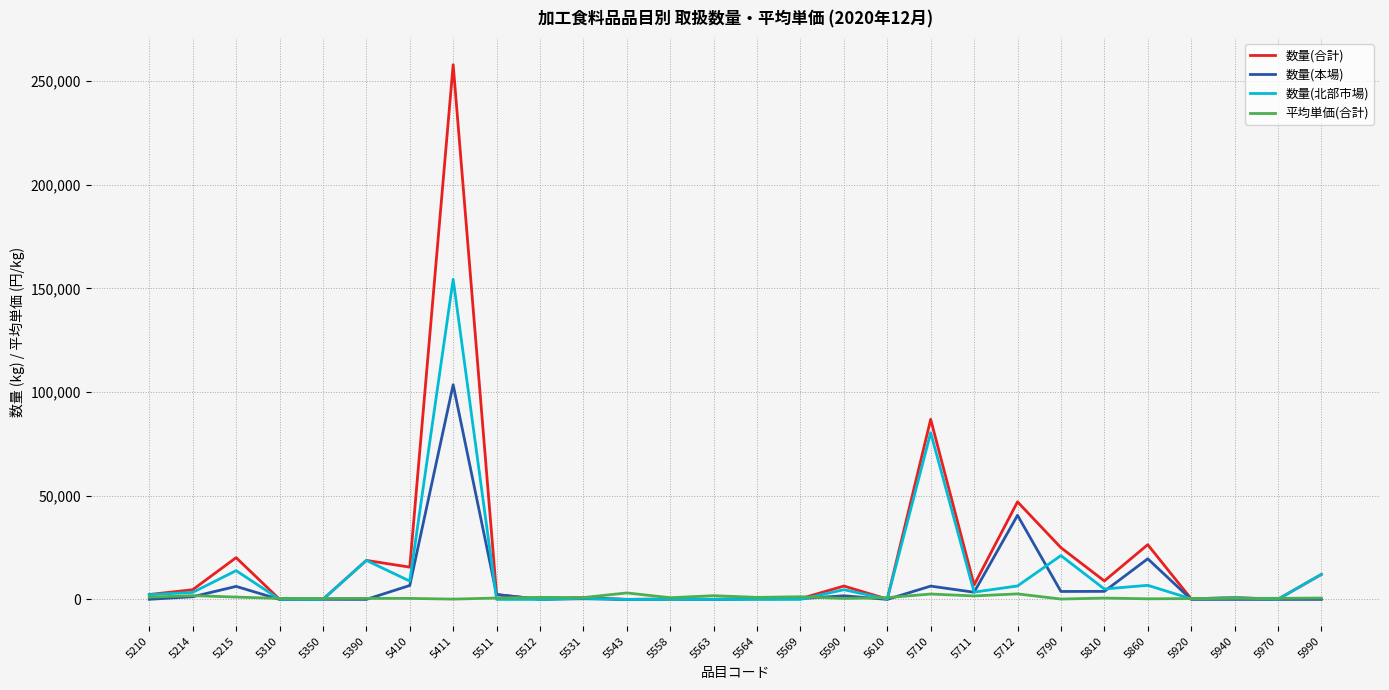

Rank the series by their maximum value, from lowest to highest.

平均単価(合計), 数量(本場), 数量(北部市場), 数量(合計)